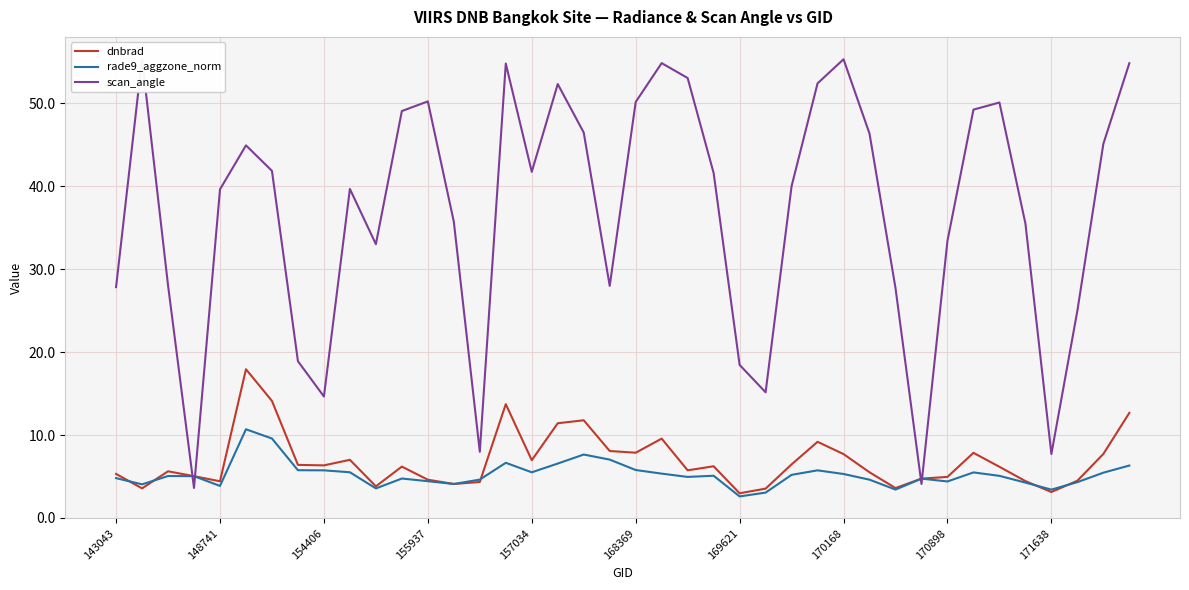

What is the maximum value shown in the chart?

55.3